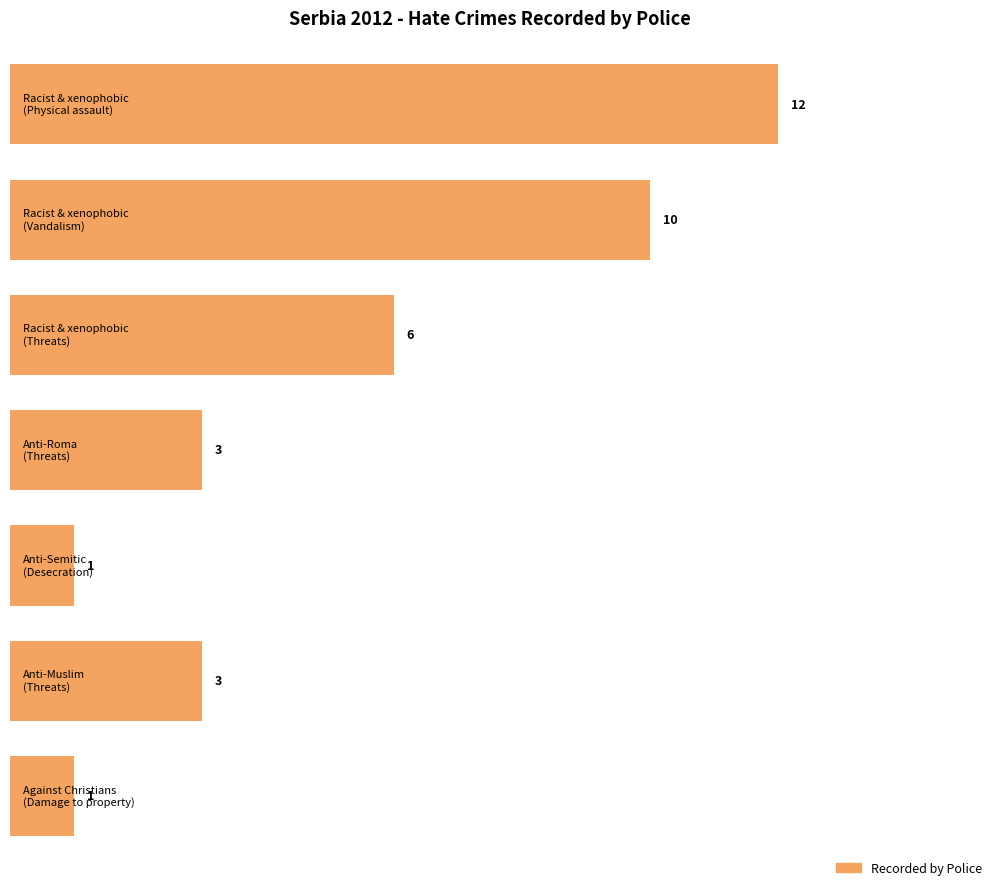

What is the value of the 6th bar from the left?

3